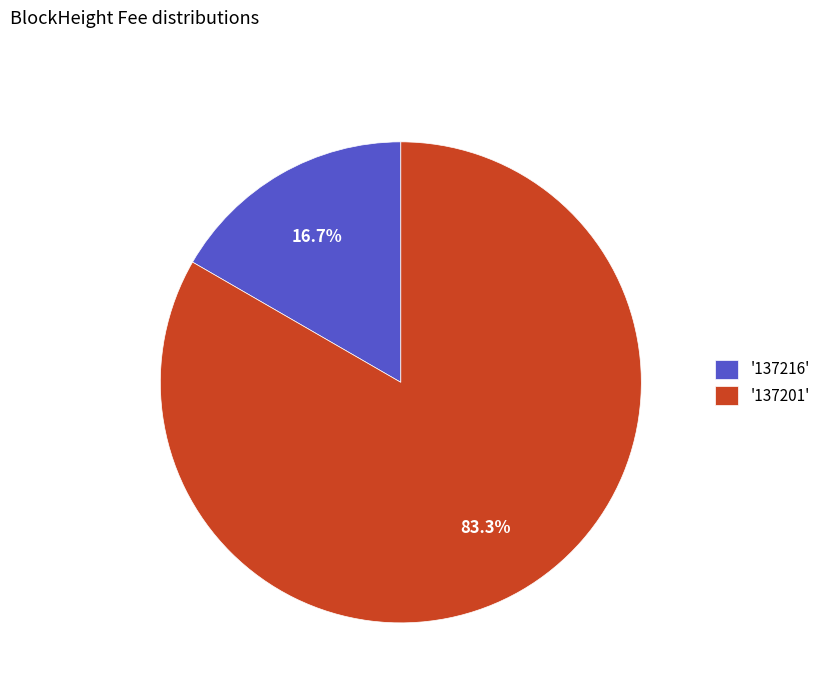

Which category has the smallest portion of the pie?

'137216'